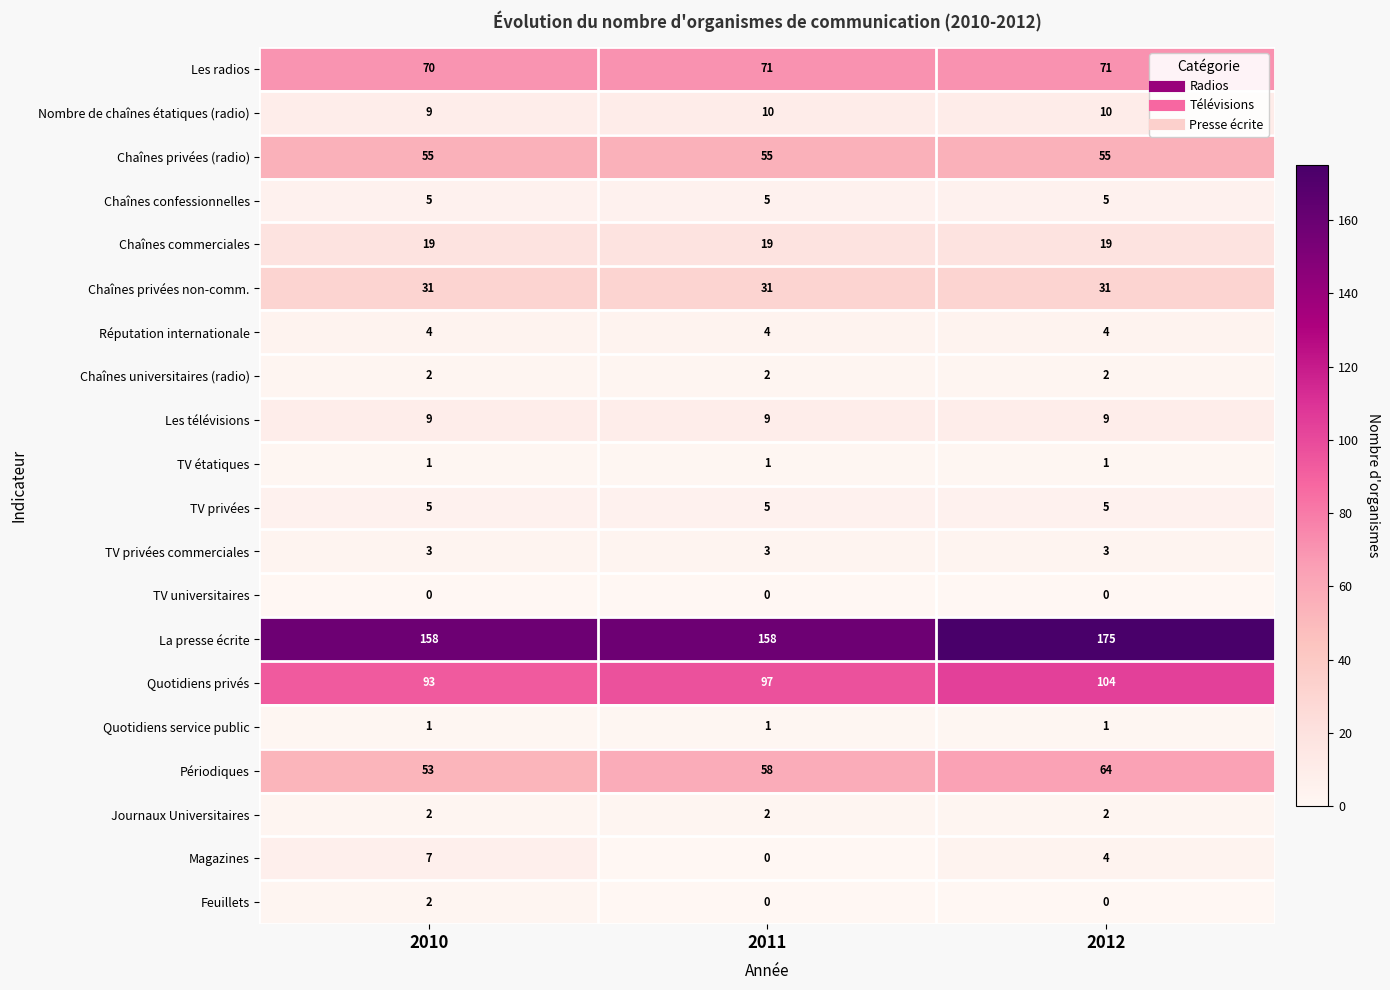

What is the maximum value shown in the chart?

175